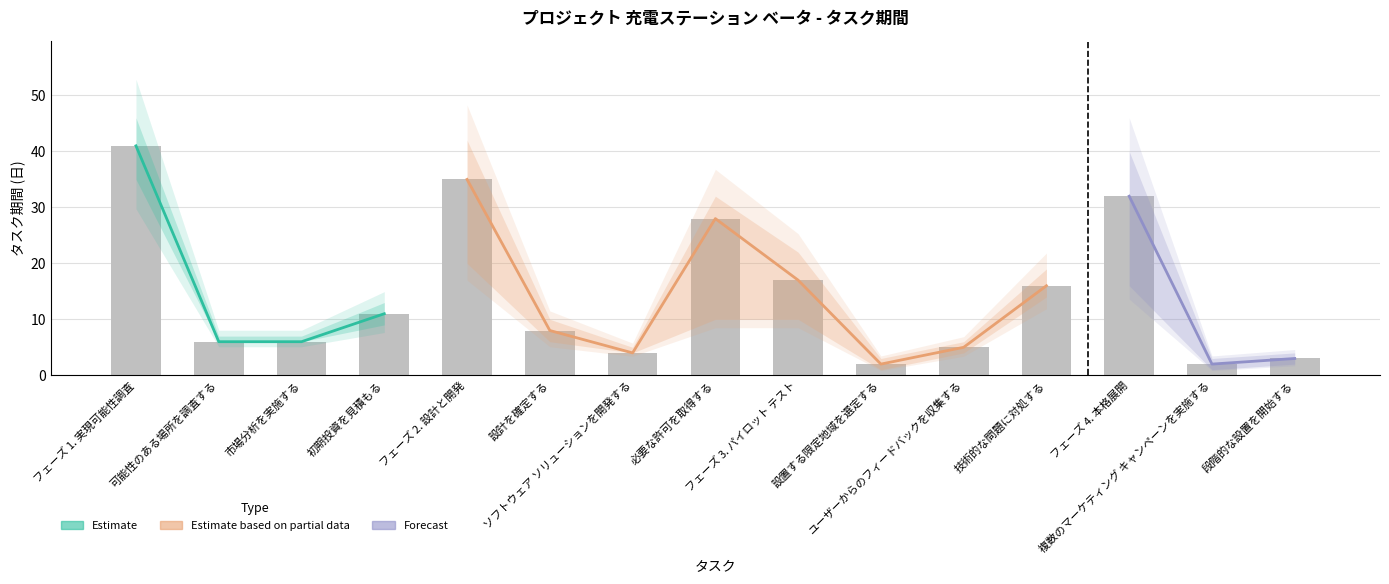

Reading left to right, what are all the values shown in this chart?

期間: フェーズ 1. 実現可能性調査=41	可能性のある場所を調査する=6	市場分析を実施する=6	初期投資を見積もる=11	フェーズ 2. 設計と開発=35	設計を確定する=8	ソフトウェア ソリューションを開発する=4	必要な許可を取得する=28	フェーズ 3. パイロット テスト=17	設置する限定地域を選定する=2	ユーザーからのフィードバックを収集する=5	技術的な問題に対処する=16	フェーズ 4. 本格展開=32	複数のマーケティング キャンペーンを実施する=2	段階的な設置を開始する=3
完了予測: フェーズ 1. 実現可能性調査=35	可能性のある場所を調査する=6	市場分析を実施する=6	初期投資を見積もる=9	フェーズ 2. 設計と開発=20	設計を確定する=6	ソフトウェア ソリューションを開発する=4	必要な許可を取得する=10	フェーズ 3. パイロット テスト=10	設置する限定地域を選定する=1	ユーザーからのフィードバックを収集する=4	技術的な問題に対処する=14	フェーズ 4. 本格展開=16	複数のマーケティング キャンペーンを実施する=1	段階的な設置を開始する=2
予測範囲: フェーズ 1. 実現可能性調査=46	可能性のある場所を調査する=7	市場分析を実施する=7	初期投資を見積もる=13	フェーズ 2. 設計と開発=42	設計を確定する=10	ソフトウェア ソリューションを開発する=5	必要な許可を取得する=32	フェーズ 3. パイロット テスト=22	設置する限定地域を選定する=3	ユーザーからのフィードバックを収集する=6	技術的な問題に対処する=19	フェーズ 4. 本格展開=40	複数のマーケティング キャンペーンを実施する=3	段階的な設置を開始する=4